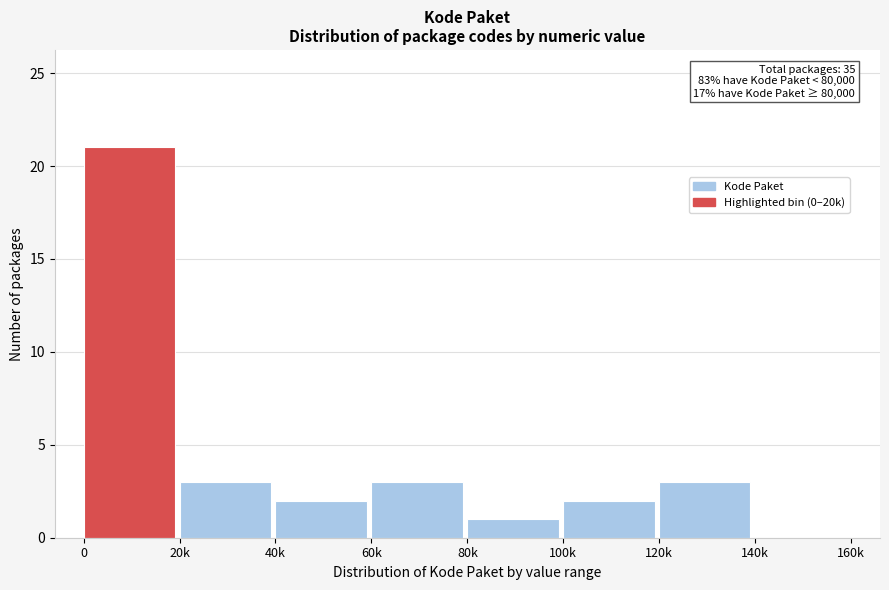

Reading left to right, list all the values displayed in this chart.

0=21	20k=3	40k=2	60k=3	80k=1	100k=2	120k=3	140k=0